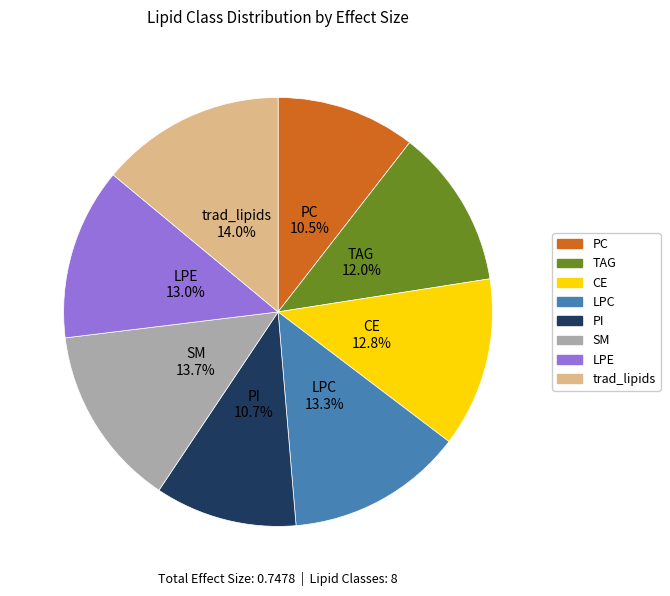

To the nearest percent, what is the difference between the PI and LPC slice percentages?

3%